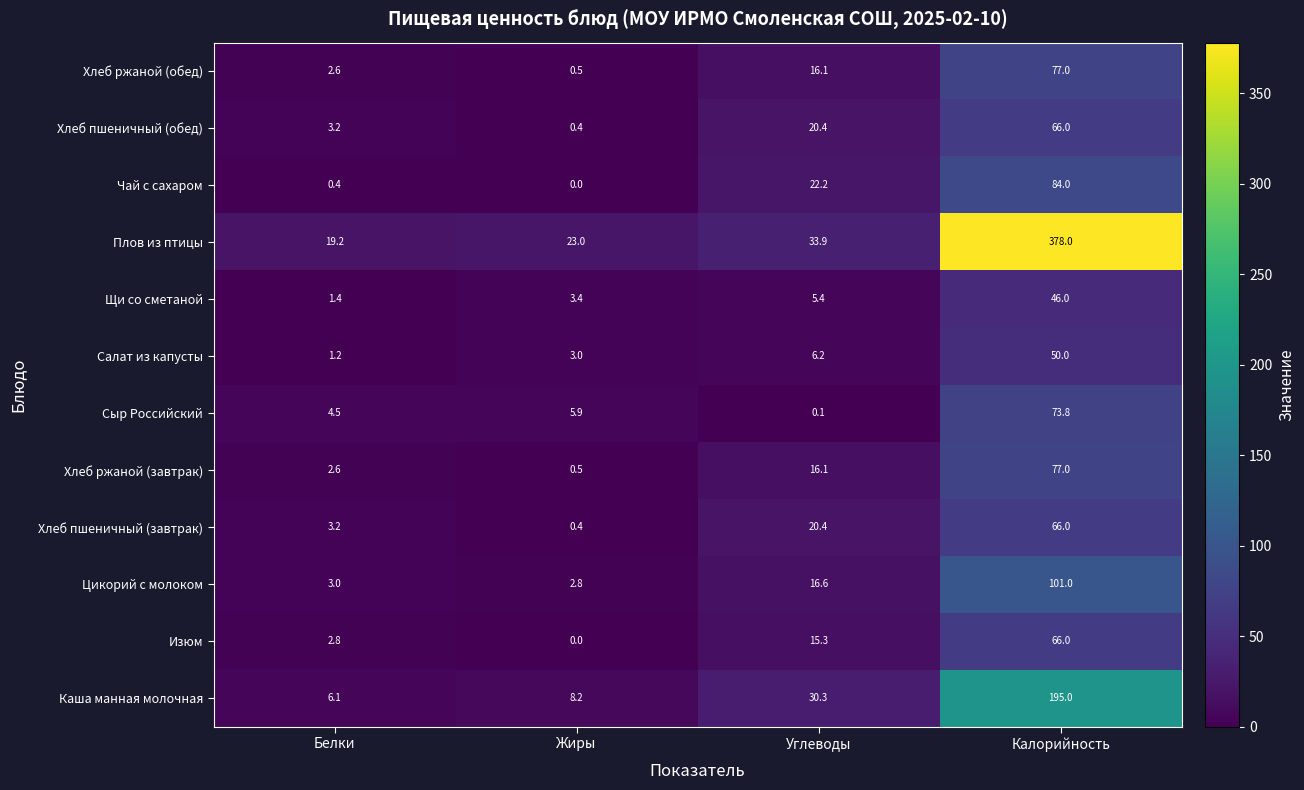

Rank the categories by Хлеб ржаной (завтрак) value from lowest to highest.

Жиры, Белки, Углеводы, Калорийность